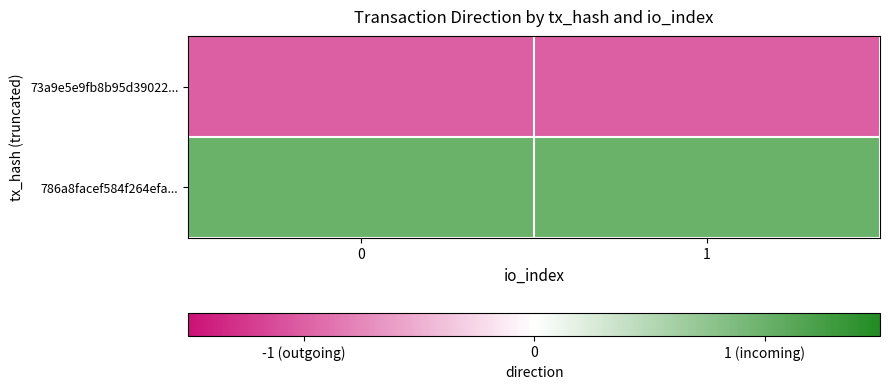

Rank the series by their average value, from lowest to highest.

row_0, row_1